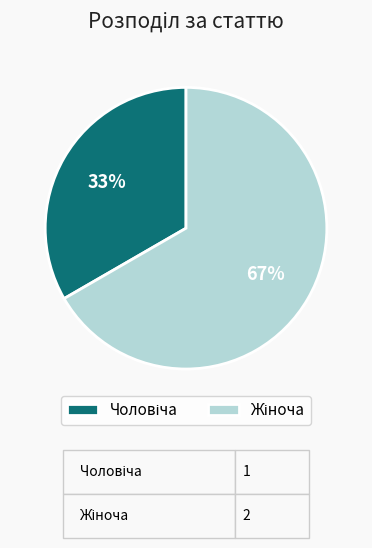

Does any single category account for the majority?

Yes